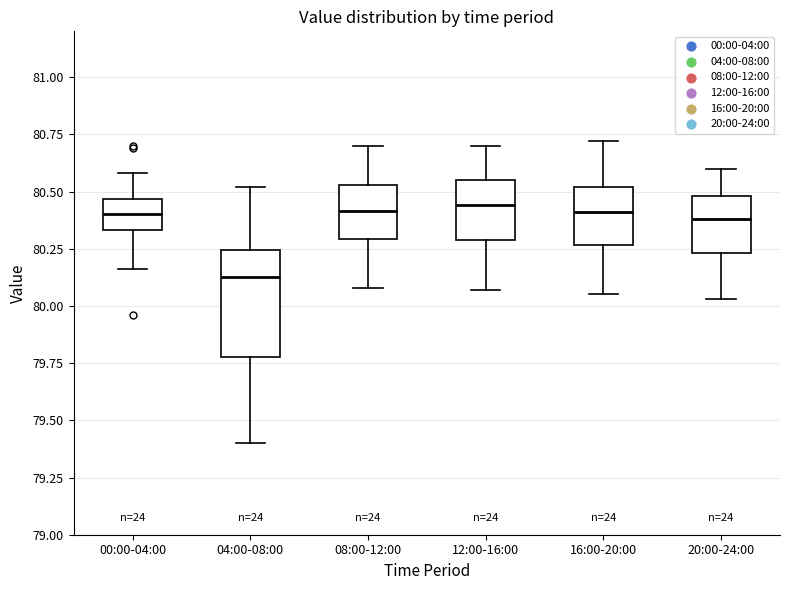

Where is the lower edge of the box for 04:00-08:00 on the y-axis? The values are not printed on the chart, so give them approximately, as read against the axis.

79.80